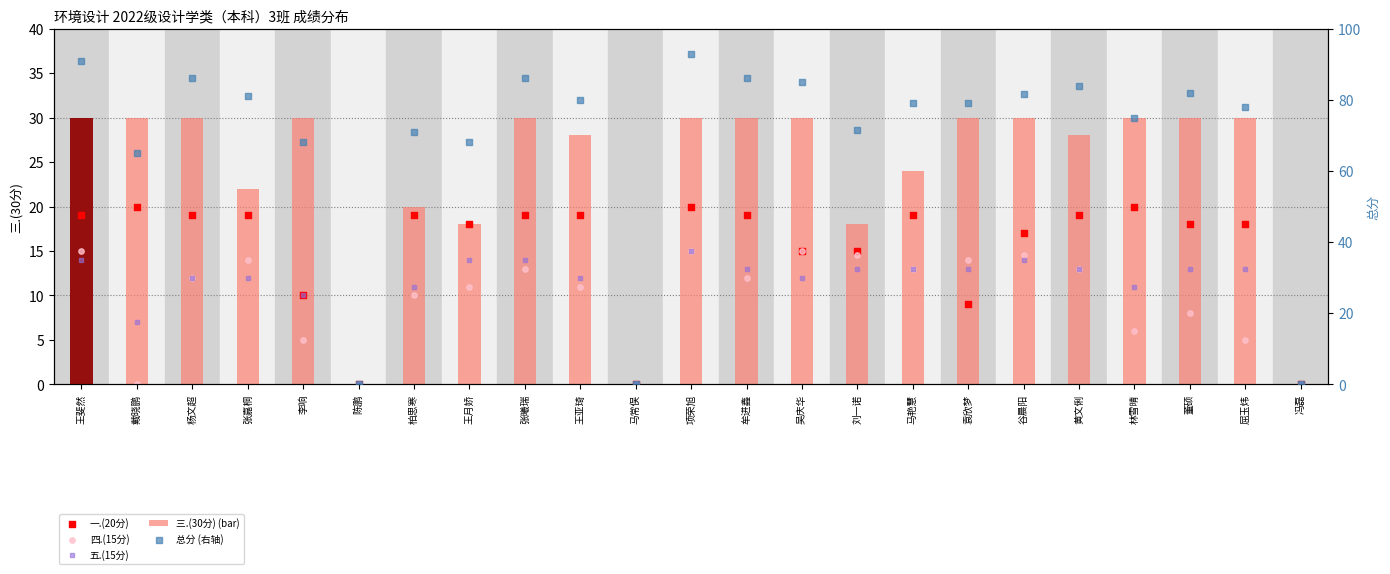

At which category is the sum across all series the highest?

项荣旭